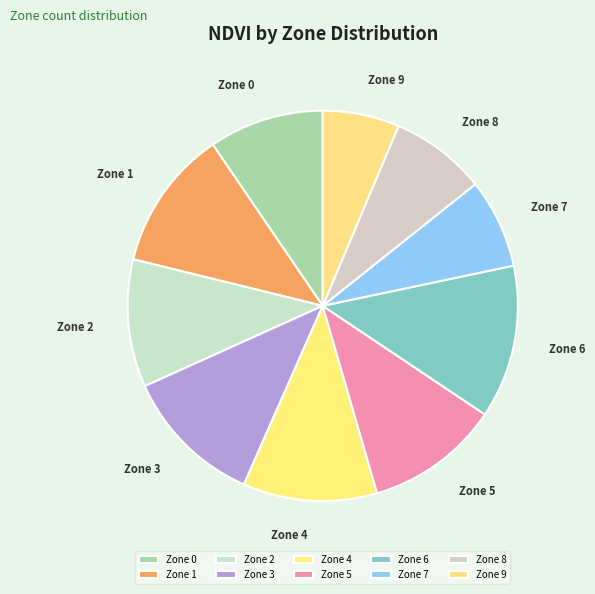

True or false: Zone 9 accounts for 12% of the total.

False